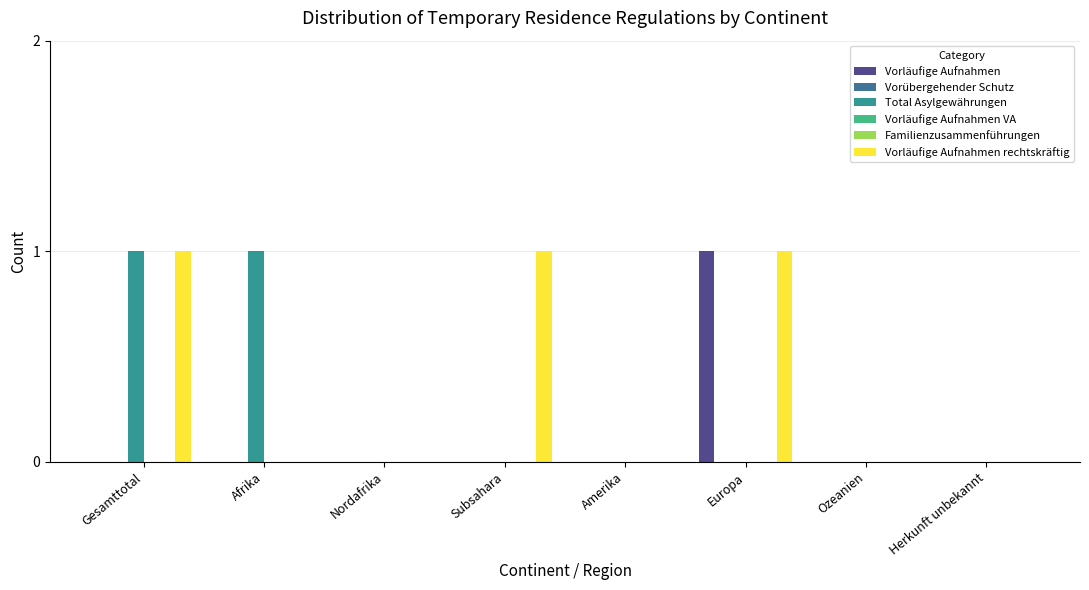

Which series has the widest spread of values?

Vorläufige Aufnahmen